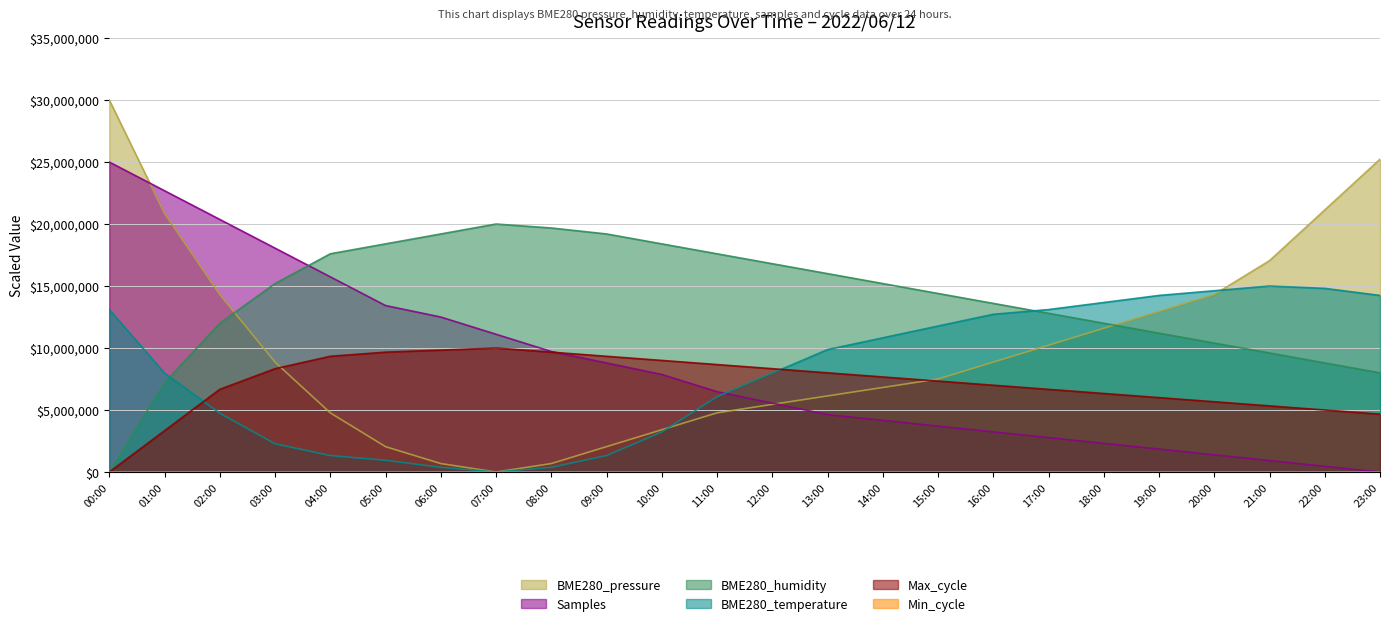

Between 20:00 and 12:00, which is larger?

20:00